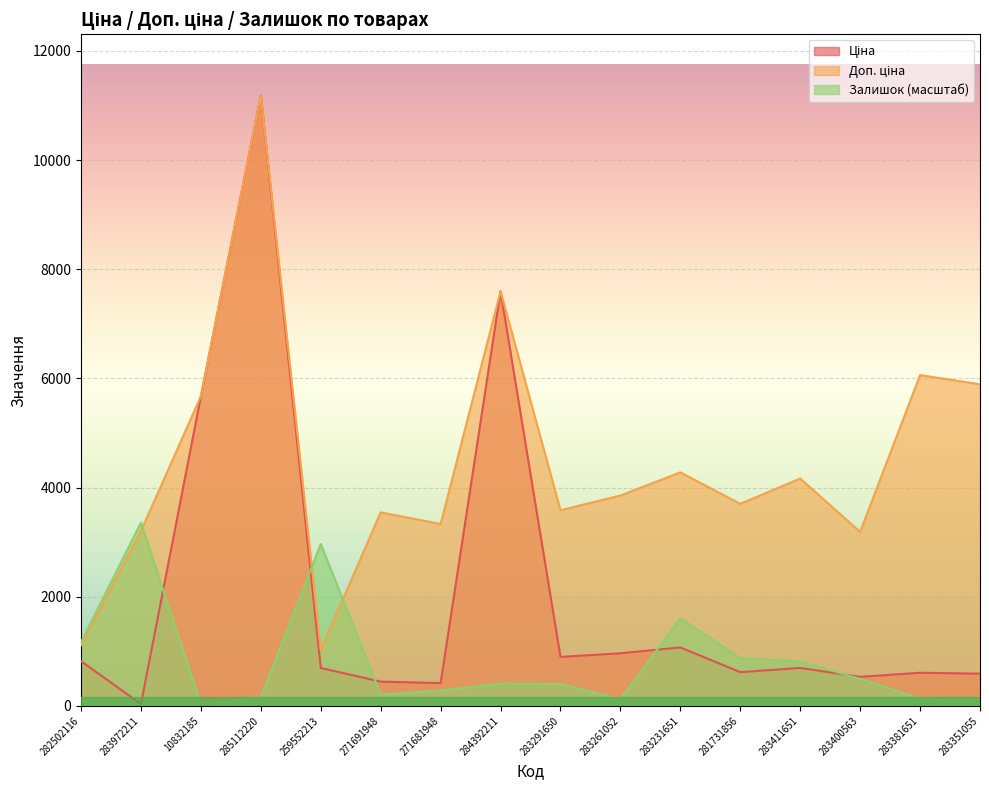

Reading left to right, transcribe all the data shown in this chart.

Ціна: 282502116=818.5	283972211=32.0	10832185=5673.8	285112220=11188.2	259552213=693.7	271691948=443.1	271681948=416.6	284392211=7596.5	283291650=895.9	283261052=963.5	283231651=1069.8	281731856=617.0	283411651=694.3	283400563=531.3	283381651=606.1	283351055=589.2
Доп. ціна: 282502116=1109.2	283972211=3205.0	10832185=5673.8	285112220=11188.2	259552213=1024.6	271691948=3545.0	271681948=3332.5	284392211=7596.5	283291650=3583.6	283261052=3854.0	283231651=4279.1	281731856=3701.9	283411651=4165.6	283400563=3187.6	283381651=6061.2	283351055=5892.2
Залишок: 282502116=1165.4	283972211=3356.4	10832185=28.0	285112220=158.5	259552213=2964.9	271691948=205.1	271681948=279.7	284392211=410.2	283291650=400.9	283261052=121.2	283231651=1603.6	281731856=876.4	283411651=811.1	283400563=494.1	283381651=130.5	283351055=121.2